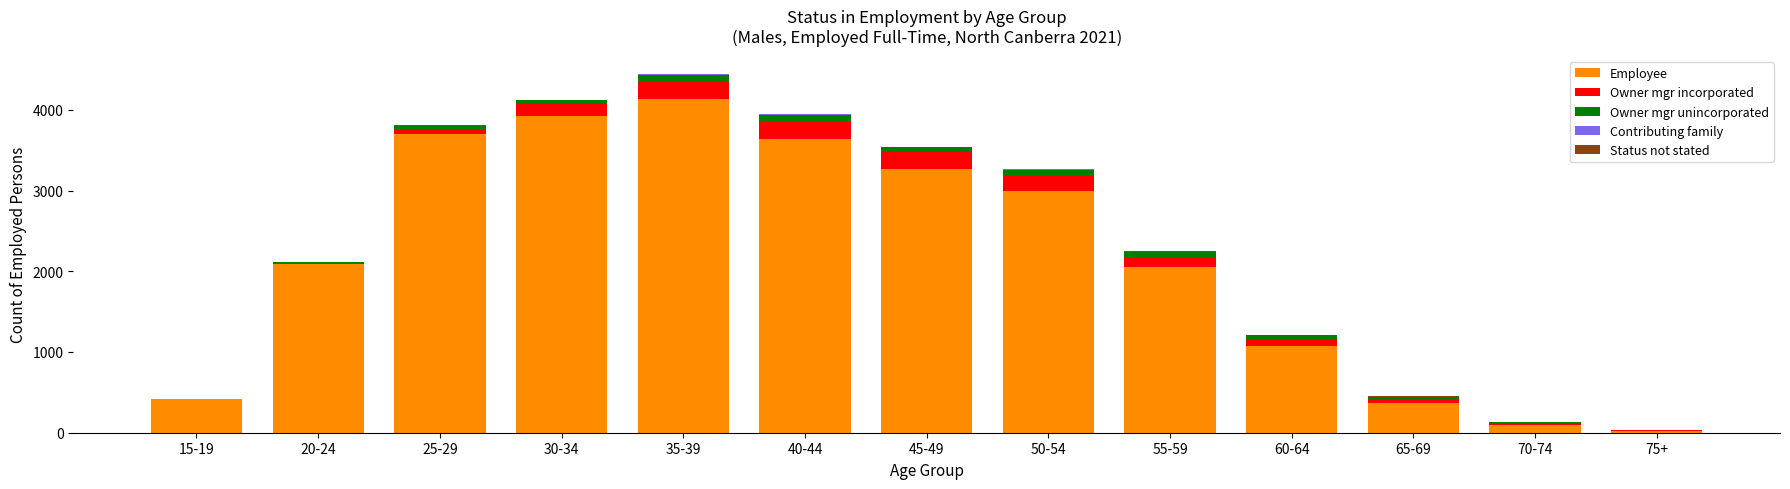

What is the maximum value for Employee?

4133